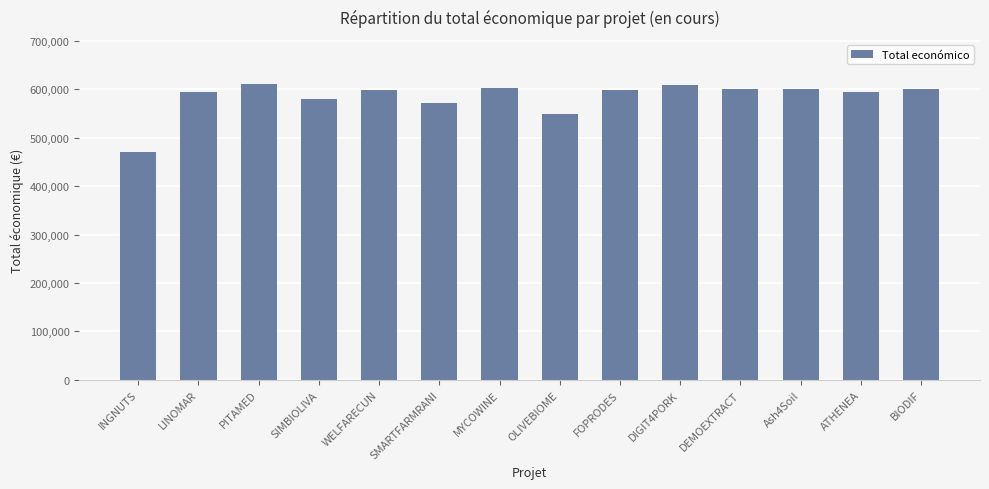

Which label corresponds to the smallest value in the chart?

INGNUTS